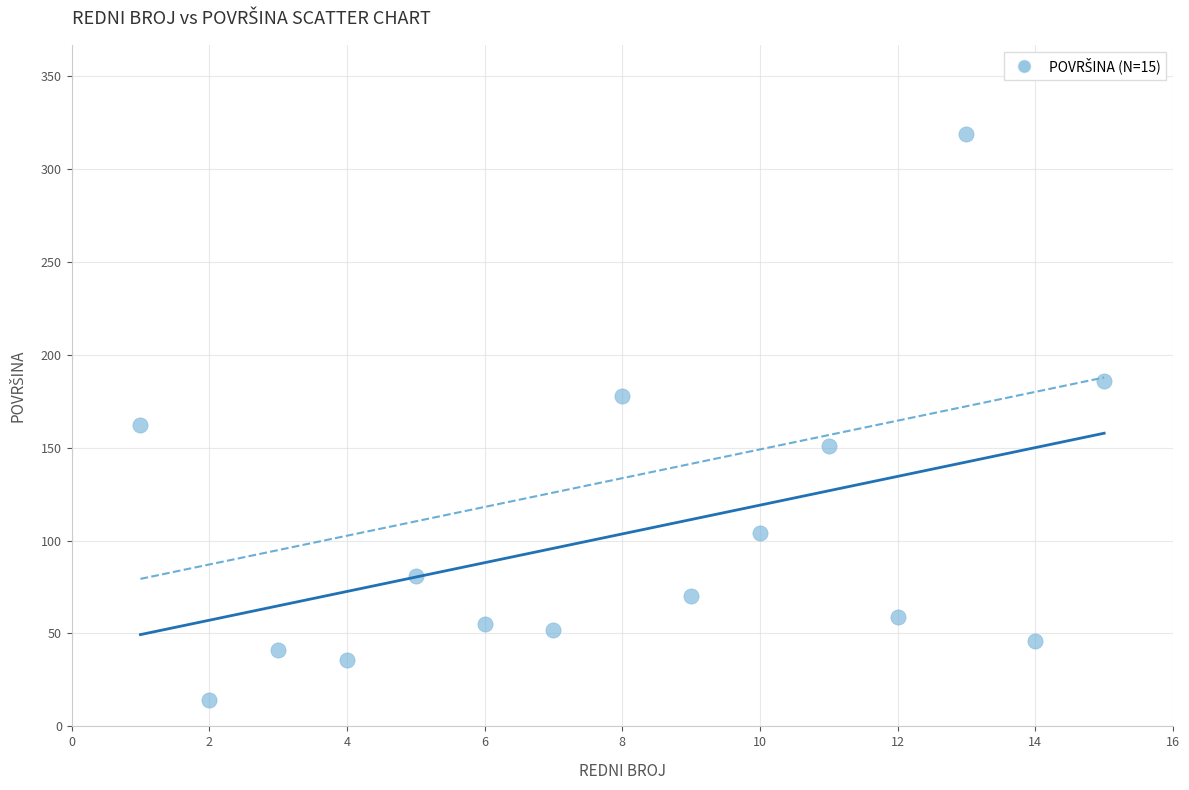

What is the range of Y values (max minus min)?

305